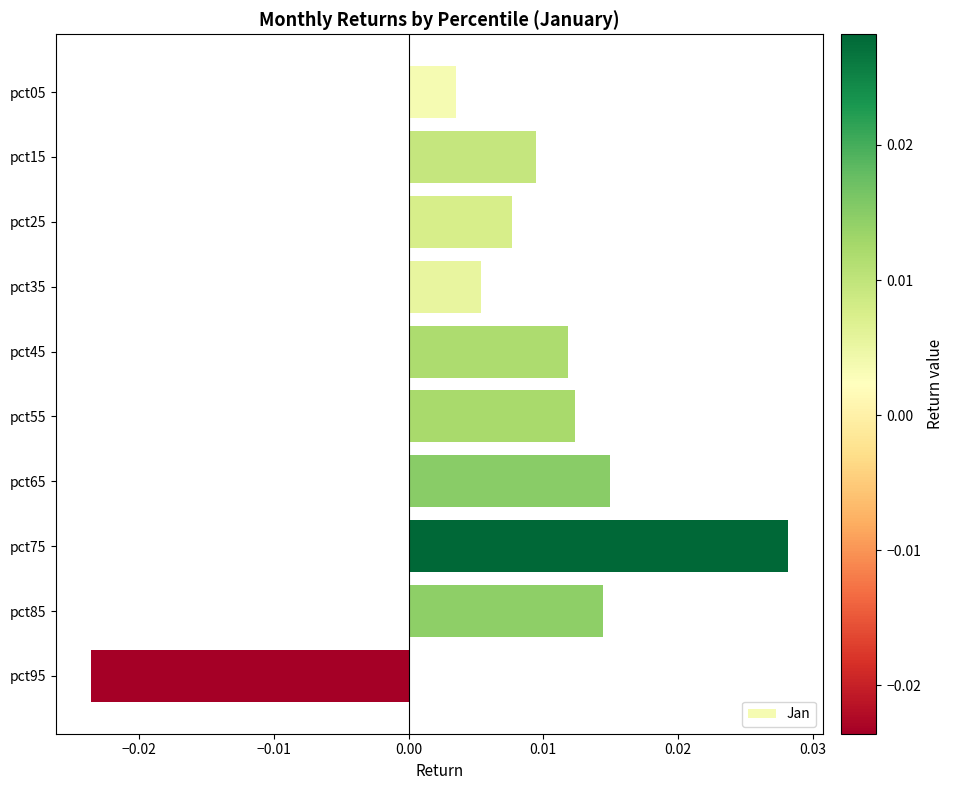

How many values are above zero?

9